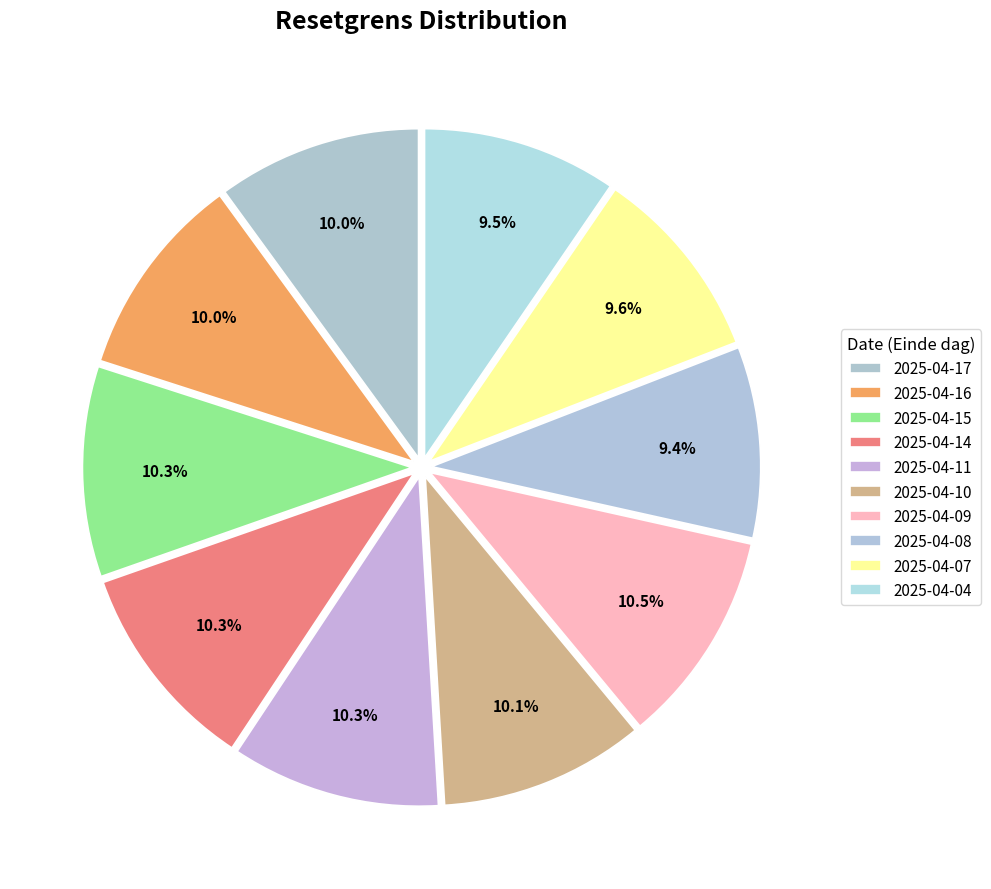

Does 2025-04-04 account for over 50% of the chart?

No